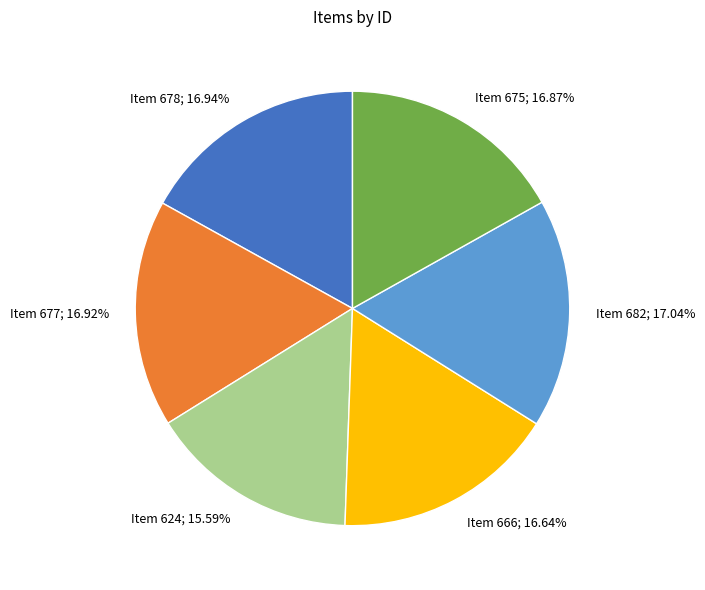

Is there any slice that represents more than half of the pie?

No